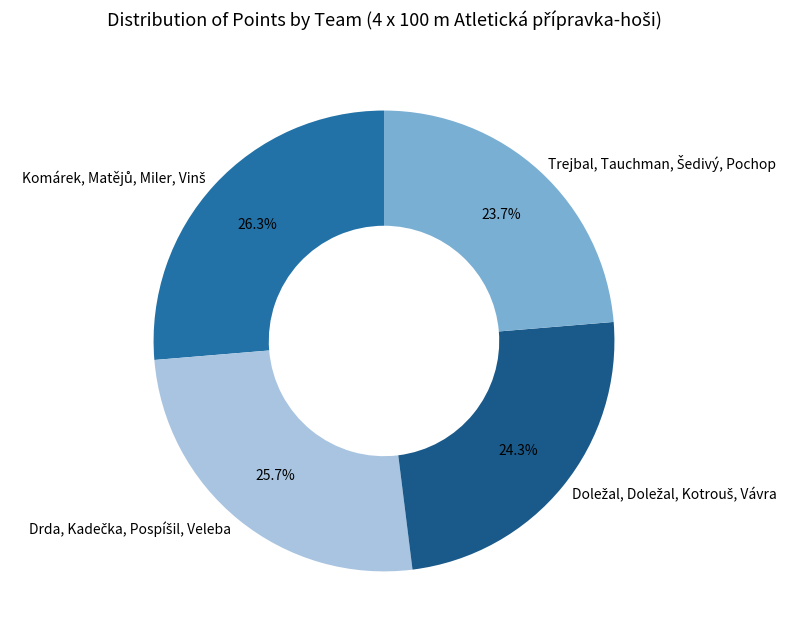

Is there any slice that represents more than half of the pie?

No